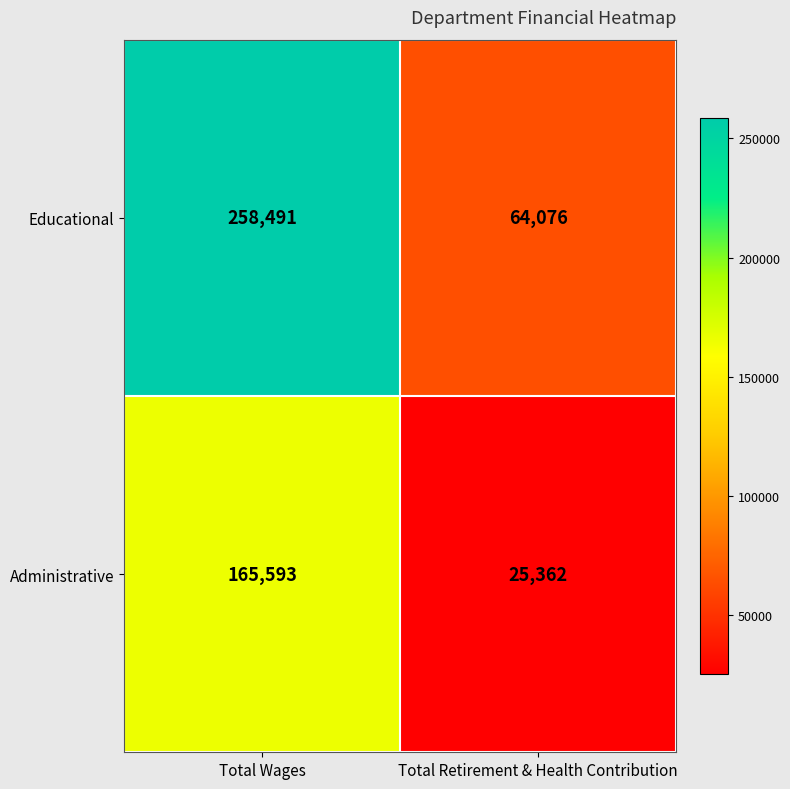

Is it true that Educational equals 64076 at Total Retirement & Health Contribution?

True